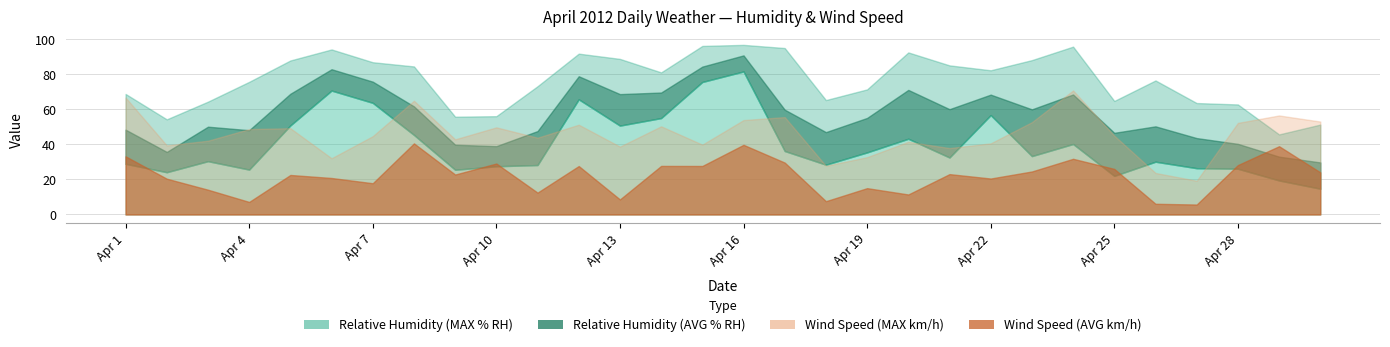

What is the value of the Relative Humidity (MIN % RH) point at the 4th from the left?

25.6